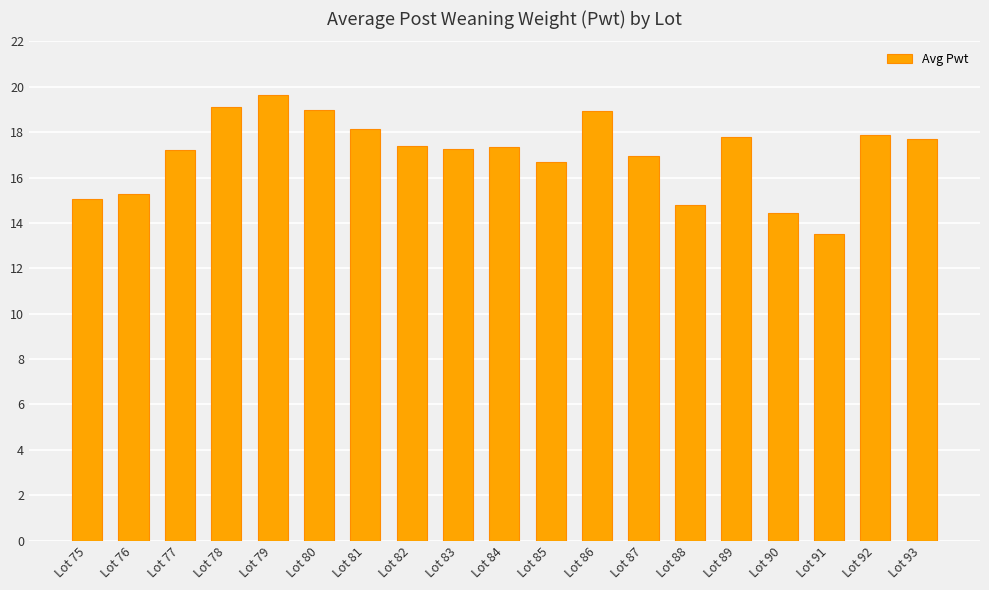

Read the value at Lot 78.

19.1